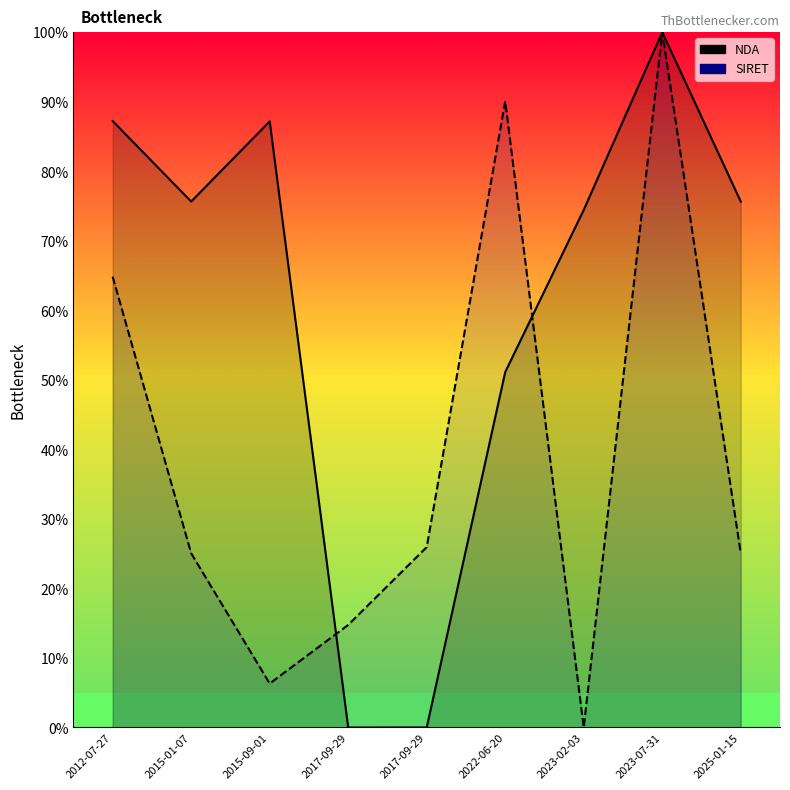

How many interior local valleys does the SIRET series have?

2